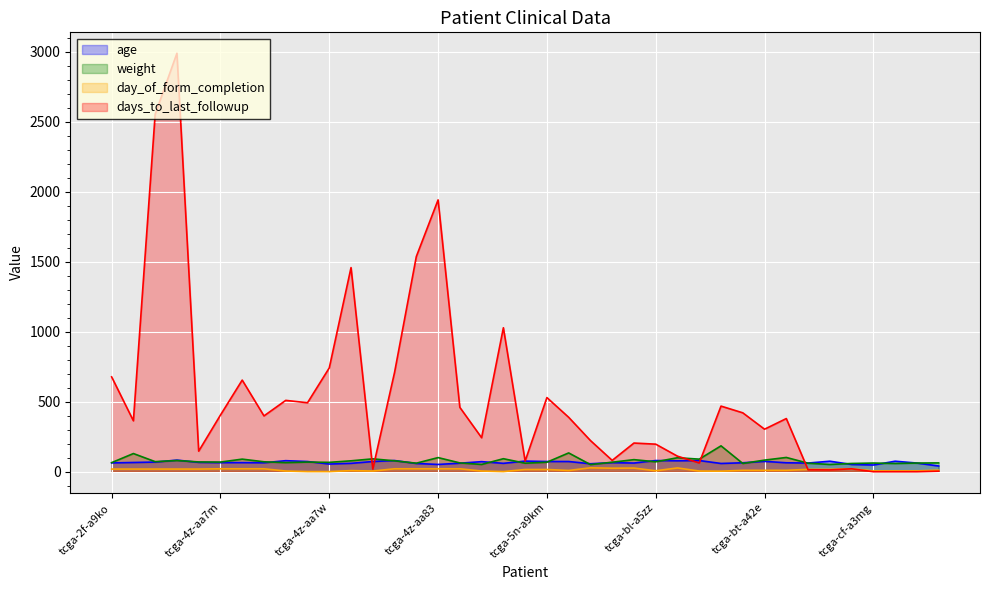

Rank the categories by weight value from highest to lowest.

tcga-bt-a42b, tcga-bl-a0c8, tcga-2f-a9kp, tcga-bt-a42f, tcga-4z-aa83, tcga-bt-a2ld, tcga-4z-aa89, tcga-4z-aa80, tcga-4z-aa7n, tcga-bt-a3pk, tcga-bl-a3jm, tcga-bt-a42e, tcga-2f-a9kt, tcga-4z-aa7y, tcga-4z-aa81, tcga-2f-a9kq, tcga-4z-aa7o, tcga-bl-a5zz, tcga-2f-a9kw, tcga-4z-aa7m, tcga-4z-aa7r, tcga-5n-a9km, tcga-bl-a13j, tcga-4z-aa7w, tcga-2f-a9ko, tcga-4z-aa7q, tcga-4z-aa84, tcga-cf-a47s, tcga-cf-a3mg, tcga-cf-a3mi, tcga-4z-aa82, tcga-5n-a9ki, tcga-cf-a1hr, tcga-bt-a42c, tcga-cf-a27c, tcga-cf-a3mh, tcga-4z-aa87, tcga-cf-a1hs, tcga-bl-a13i